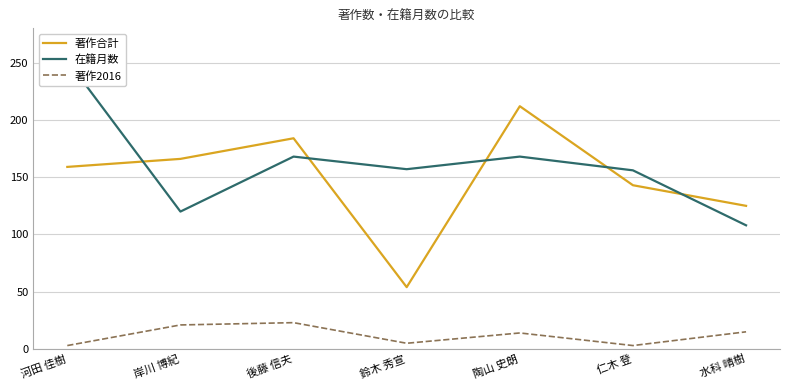

At which label is 著作2016 closest to 13?

陶山 史朗